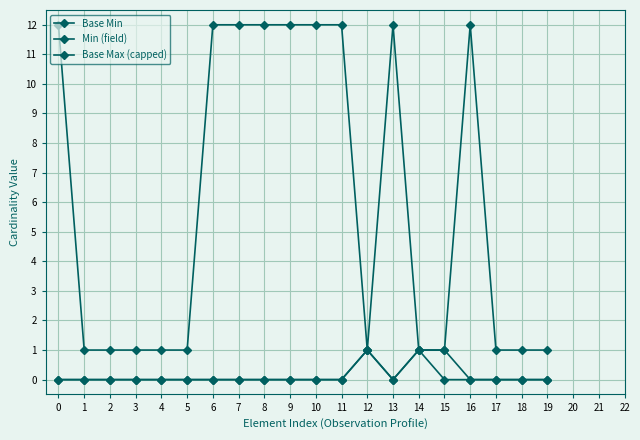

At which label does Base Max (capped) reach its minimum?

1